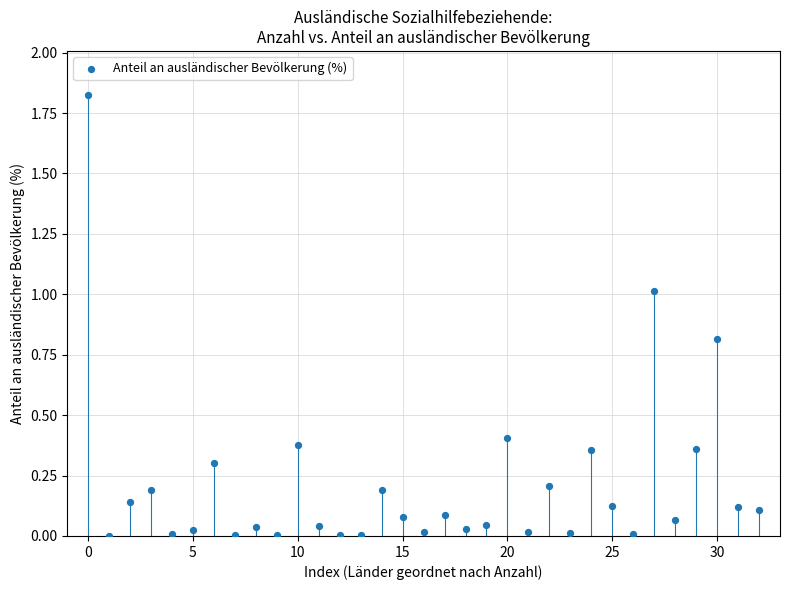

How many points are shown in the scatter plot?

33